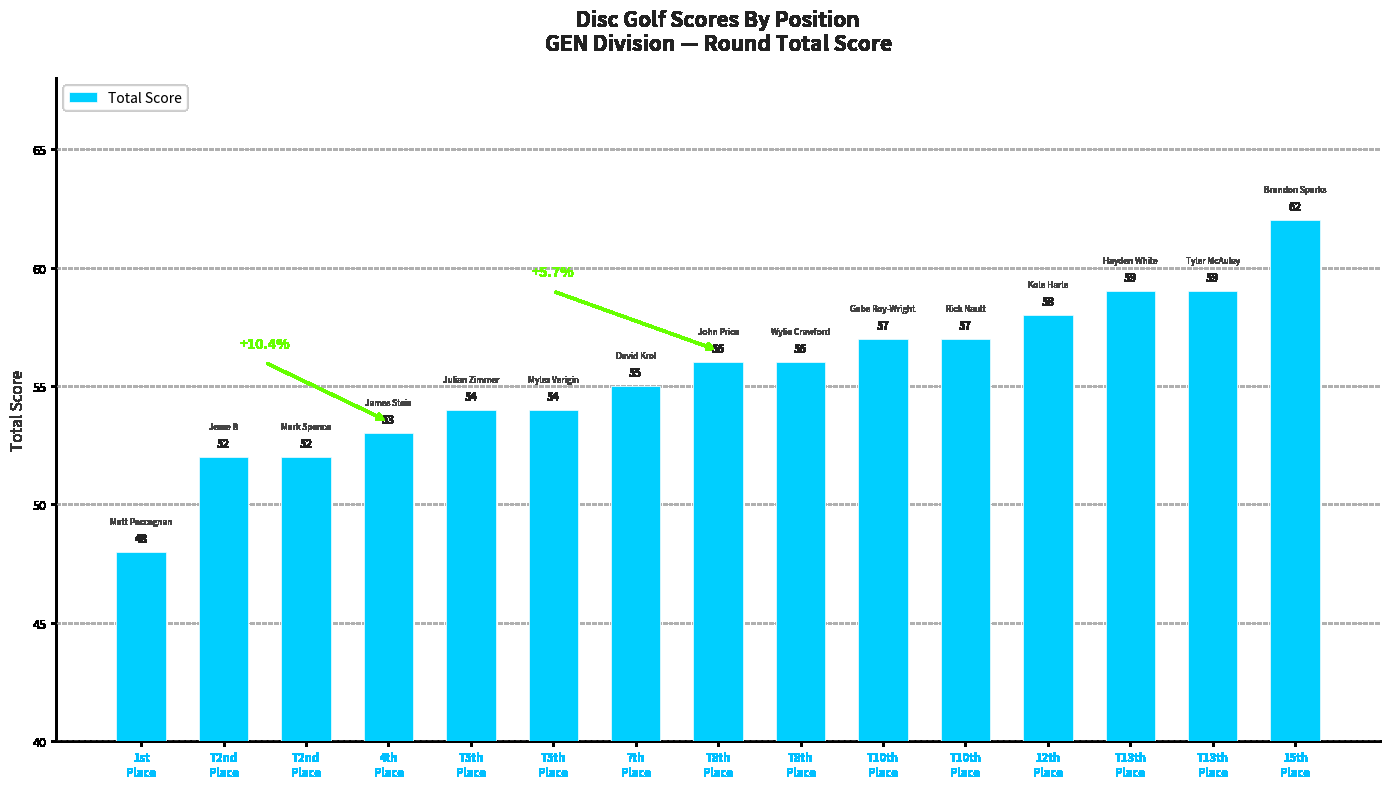

What is the approximate value at 4th
Place, to the nearest 10?

50